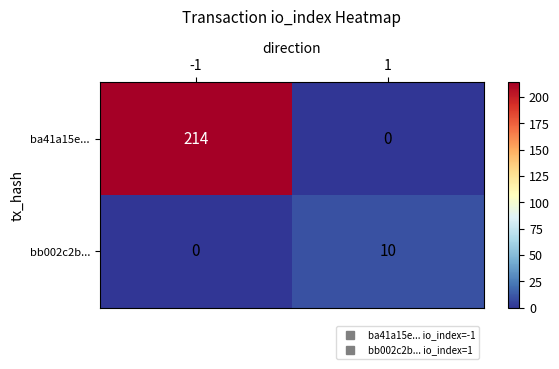

Rank the series at -1 from highest to lowest value.

ba41a15e..., bb002c2b...